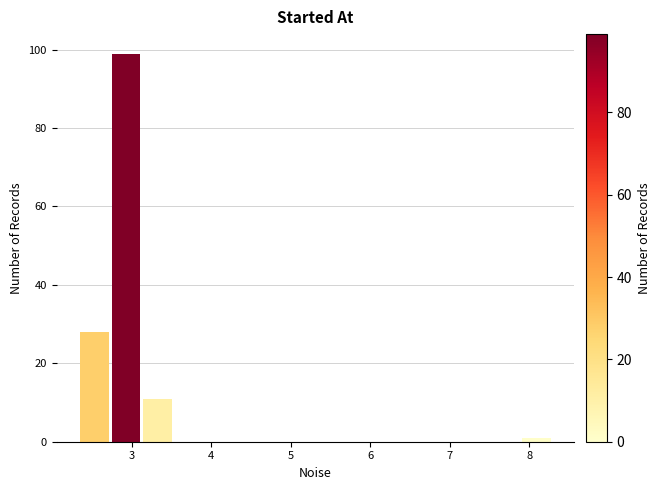

Around what value on the x-axis is the tallest bar? Give the approximate position of its centre, as read against the axis.

2.9